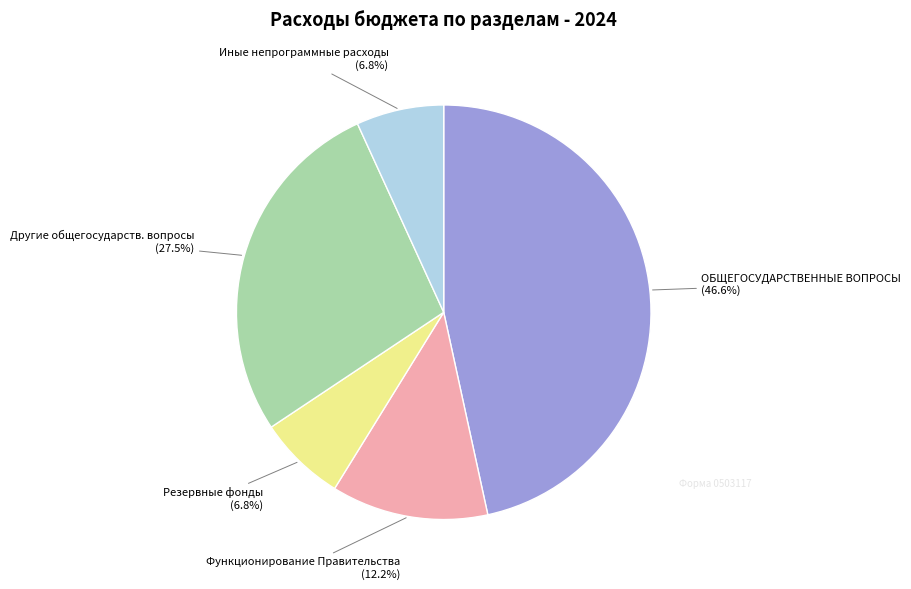

Is there any slice that represents more than half of the pie?

No